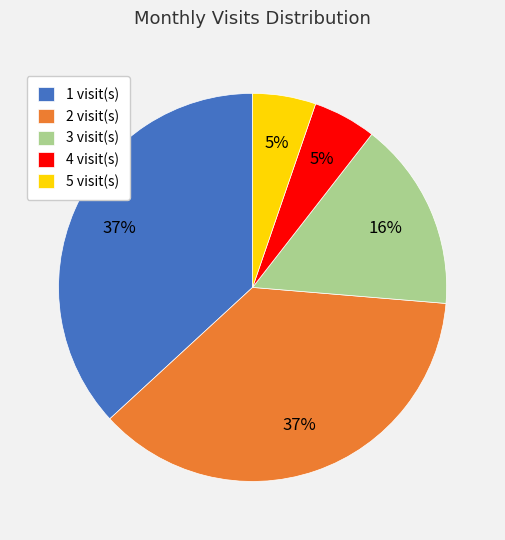

How many segments does this pie chart have?

5